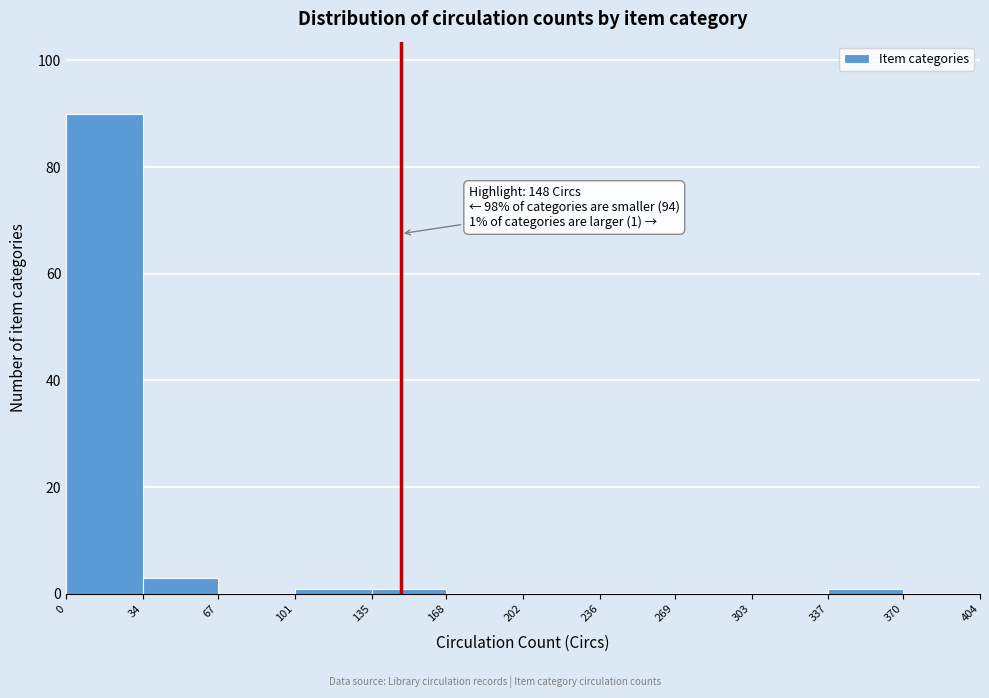

Which range on the x-axis has the tallest bar?

0 to 34